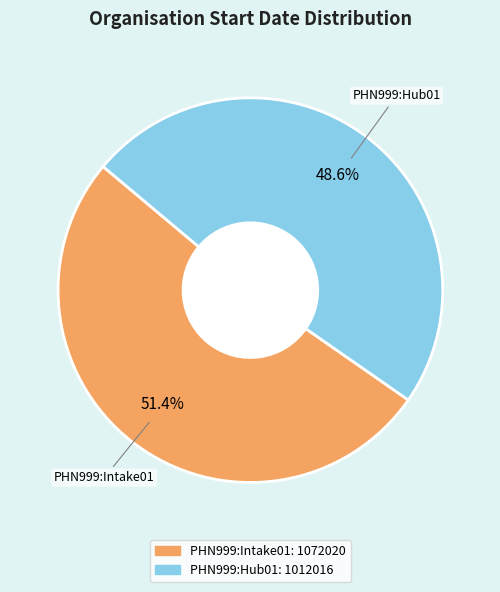

Which category has the biggest portion of the pie?

PHN999:Intake01